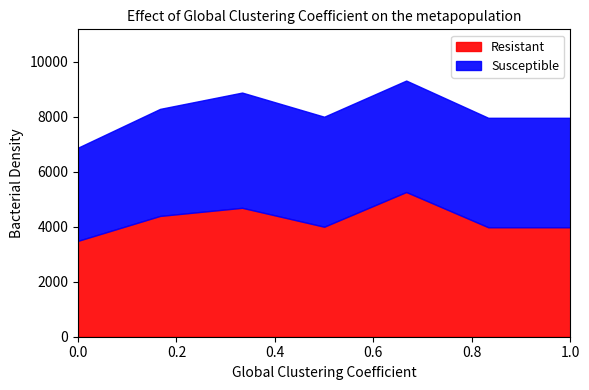

What are all the series names shown in the legend?

Resistant, Susceptible